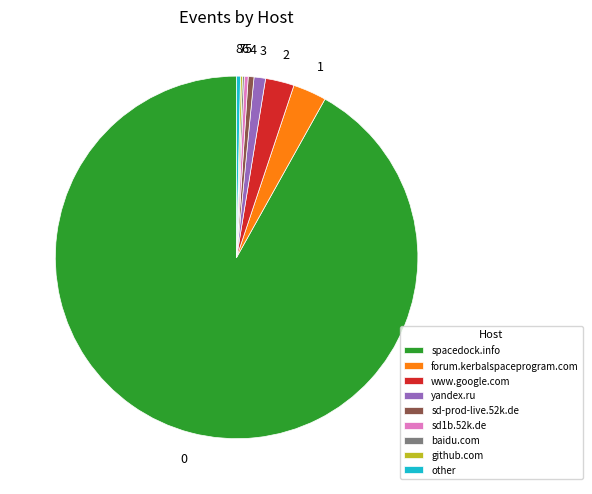

Do spacedock.info and other together represent more than half of the pie?

Yes